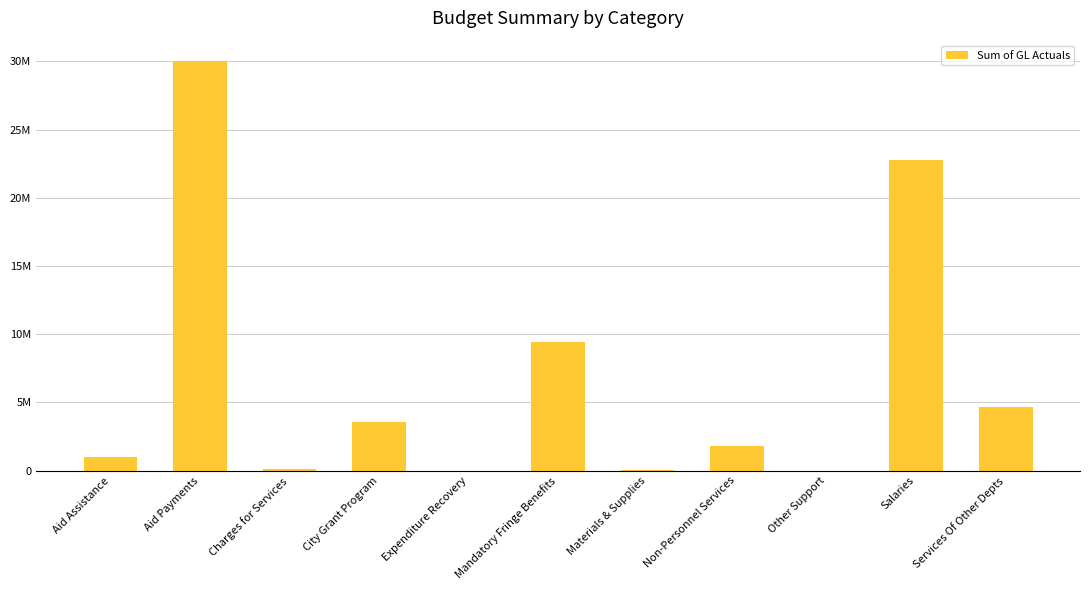

How many values are below 1827237?

5